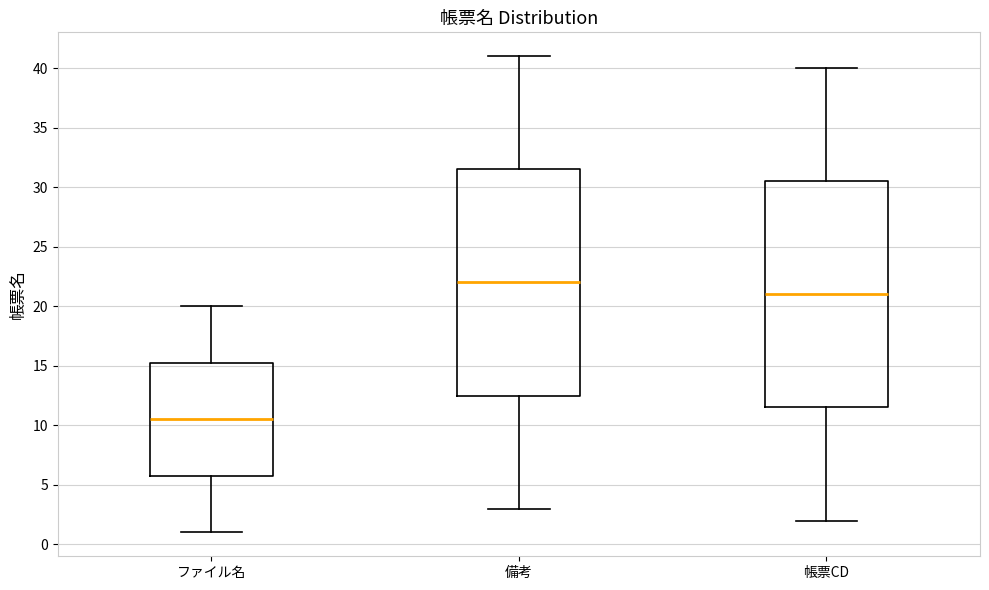

Reading left to right, read every box against the y-axis: the position of its median line, the range the box covers, and the ends of its whiskers. The values are not printed on the chart, so give them approximately, as read against the axis.

ファイル名: median 10.5, box 6.0 to 15.5, whiskers 1.0 to 20.0
備考: median 22.0, box 12.5 to 31.5, whiskers 3.0 to 41.0
帳票CD: median 21.0, box 11.5 to 30.5, whiskers 2.0 to 40.0